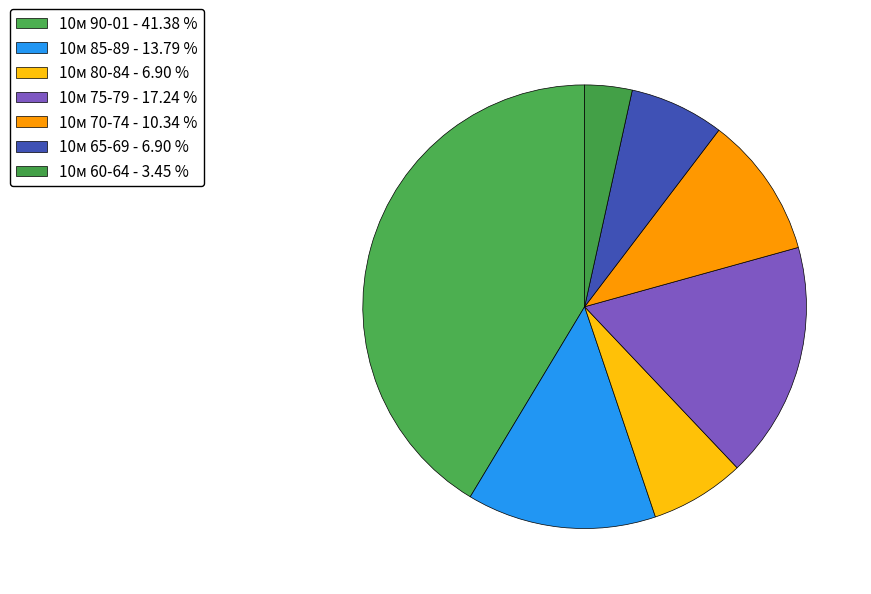

How many slices are in this pie chart?

7